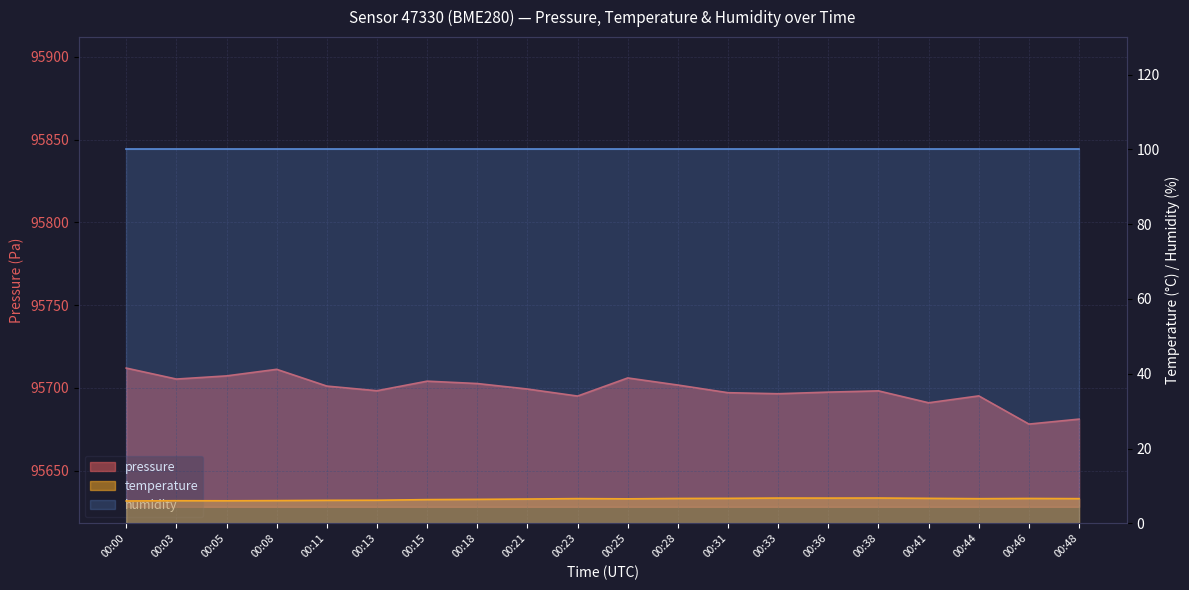

What is the total value across all series at 00:28?

95708.4